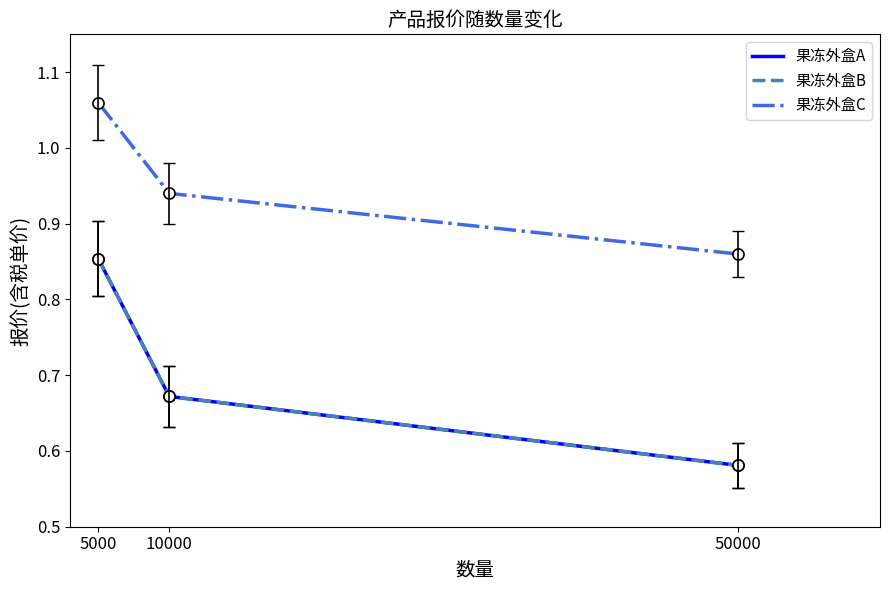

Between 50000 and 5000, which is larger?

5000